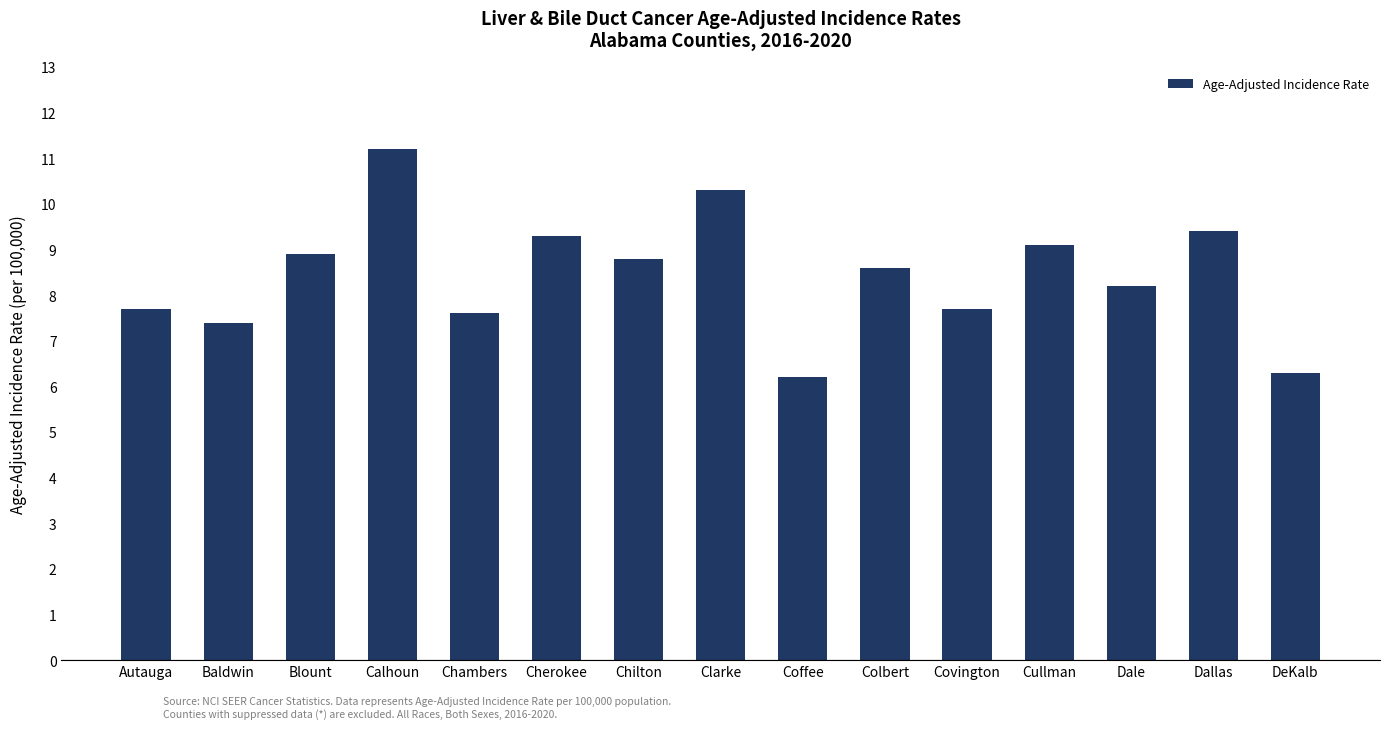

What is the change in value from Autauga to Chilton?

+1.1